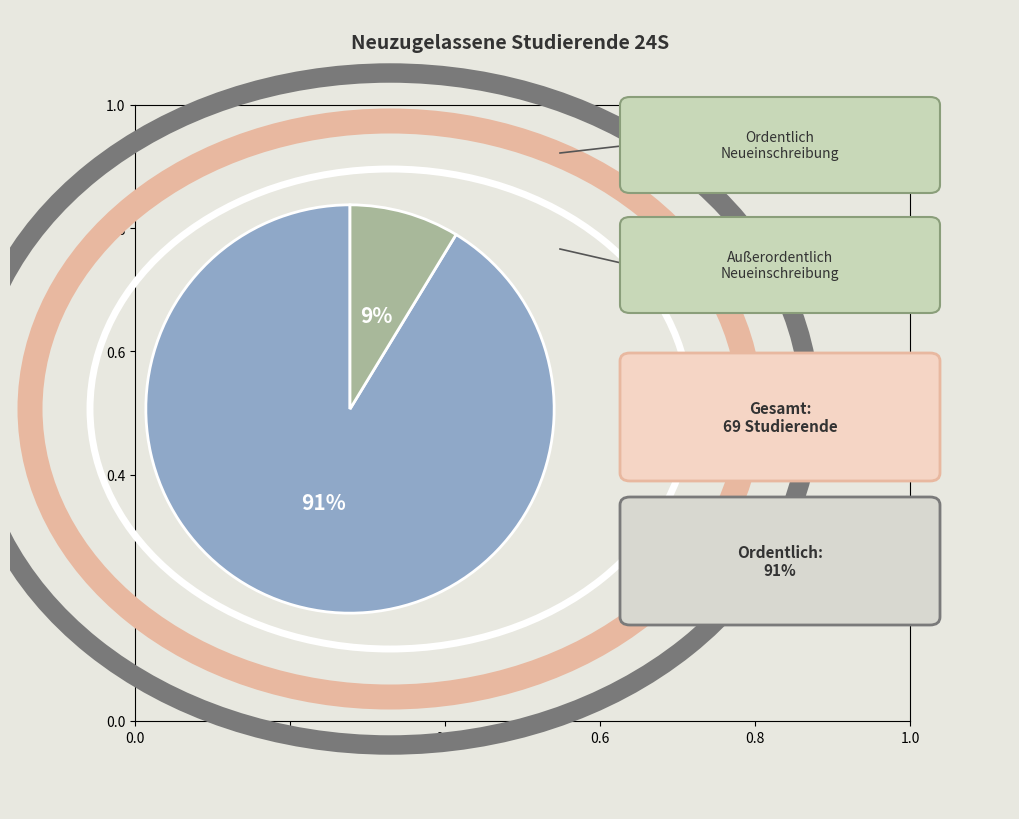

To the nearest percent, what is the average slice percentage?

50%